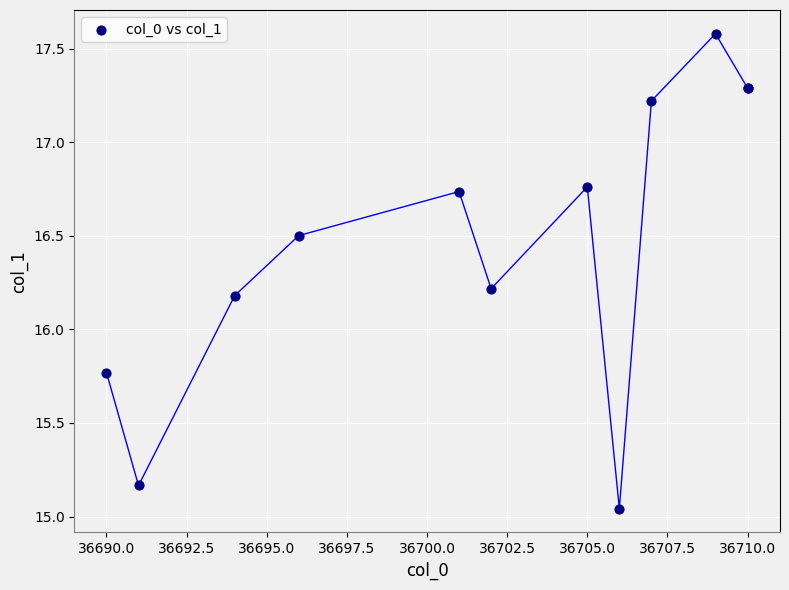

What Y value in the scatter plot is closest to 16?

16.2